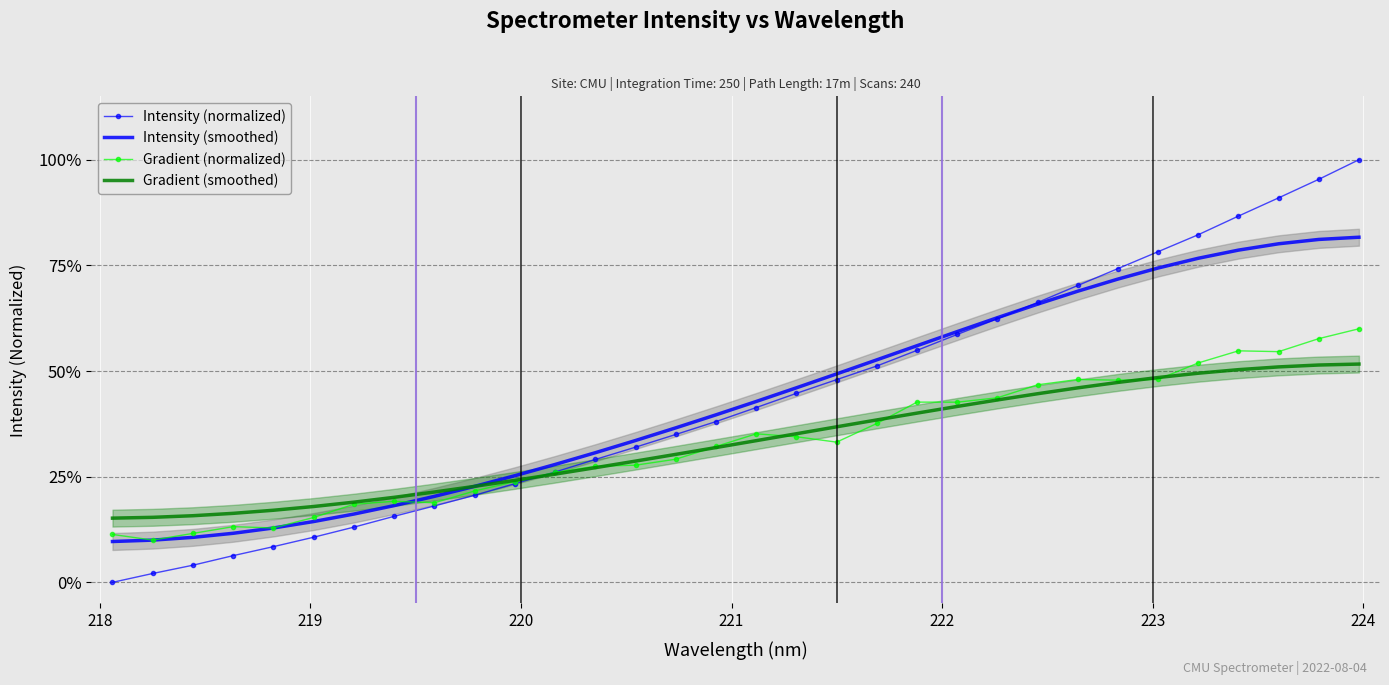

What is the difference between the maximum and minimum values in the Intensity (smoothed) series?

0.7